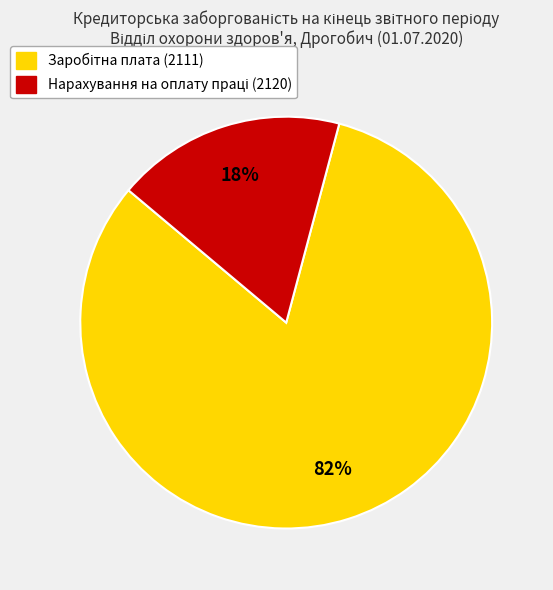

Does any single category account for the majority?

Yes